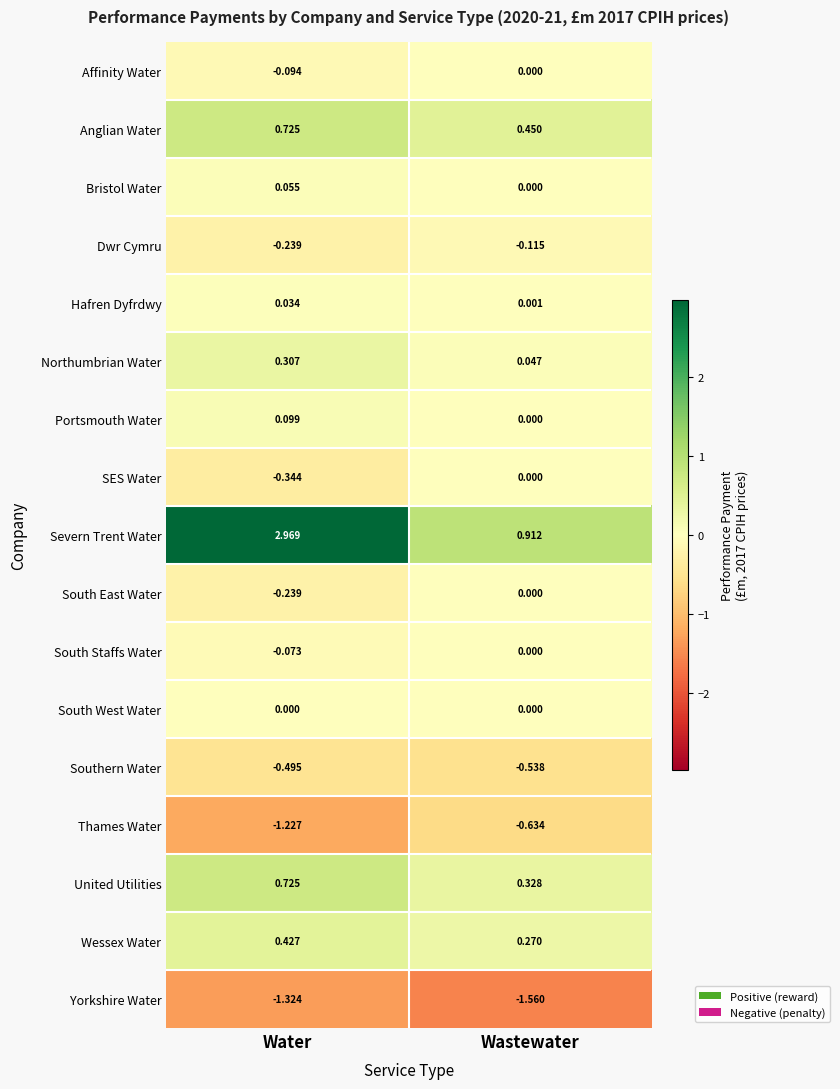

Which label corresponds to the largest value in the chart?

Water